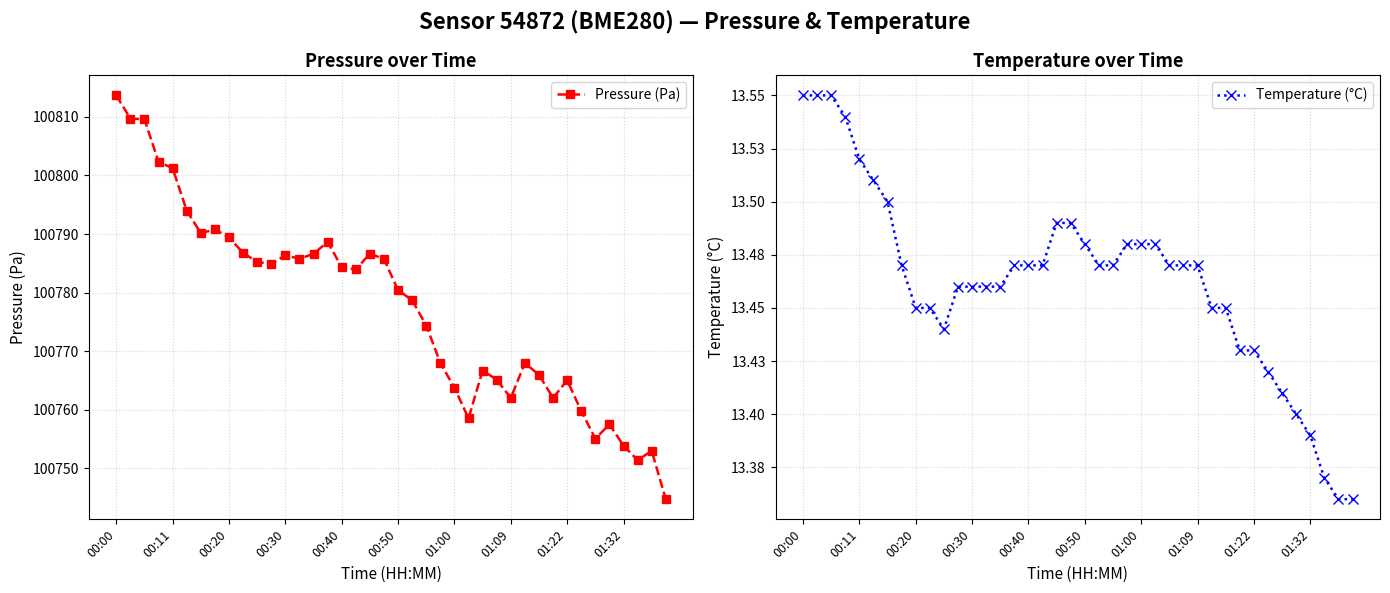

Where does the Pressure (Pa) series first go above 100783?

00:00